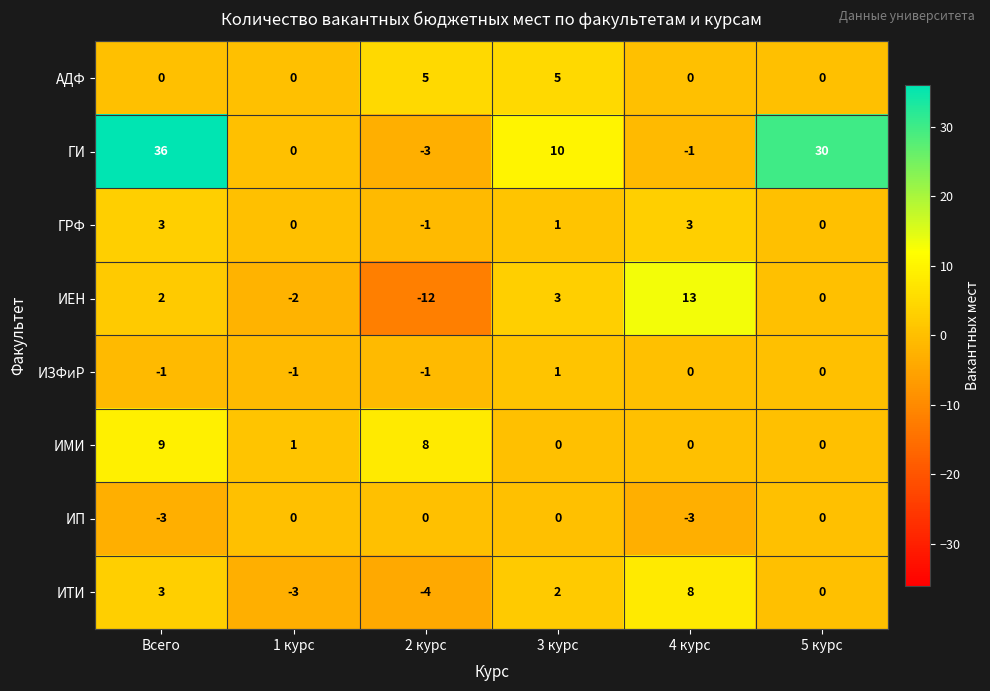

What is the difference between the second highest and minimum values in the АДФ series?

5